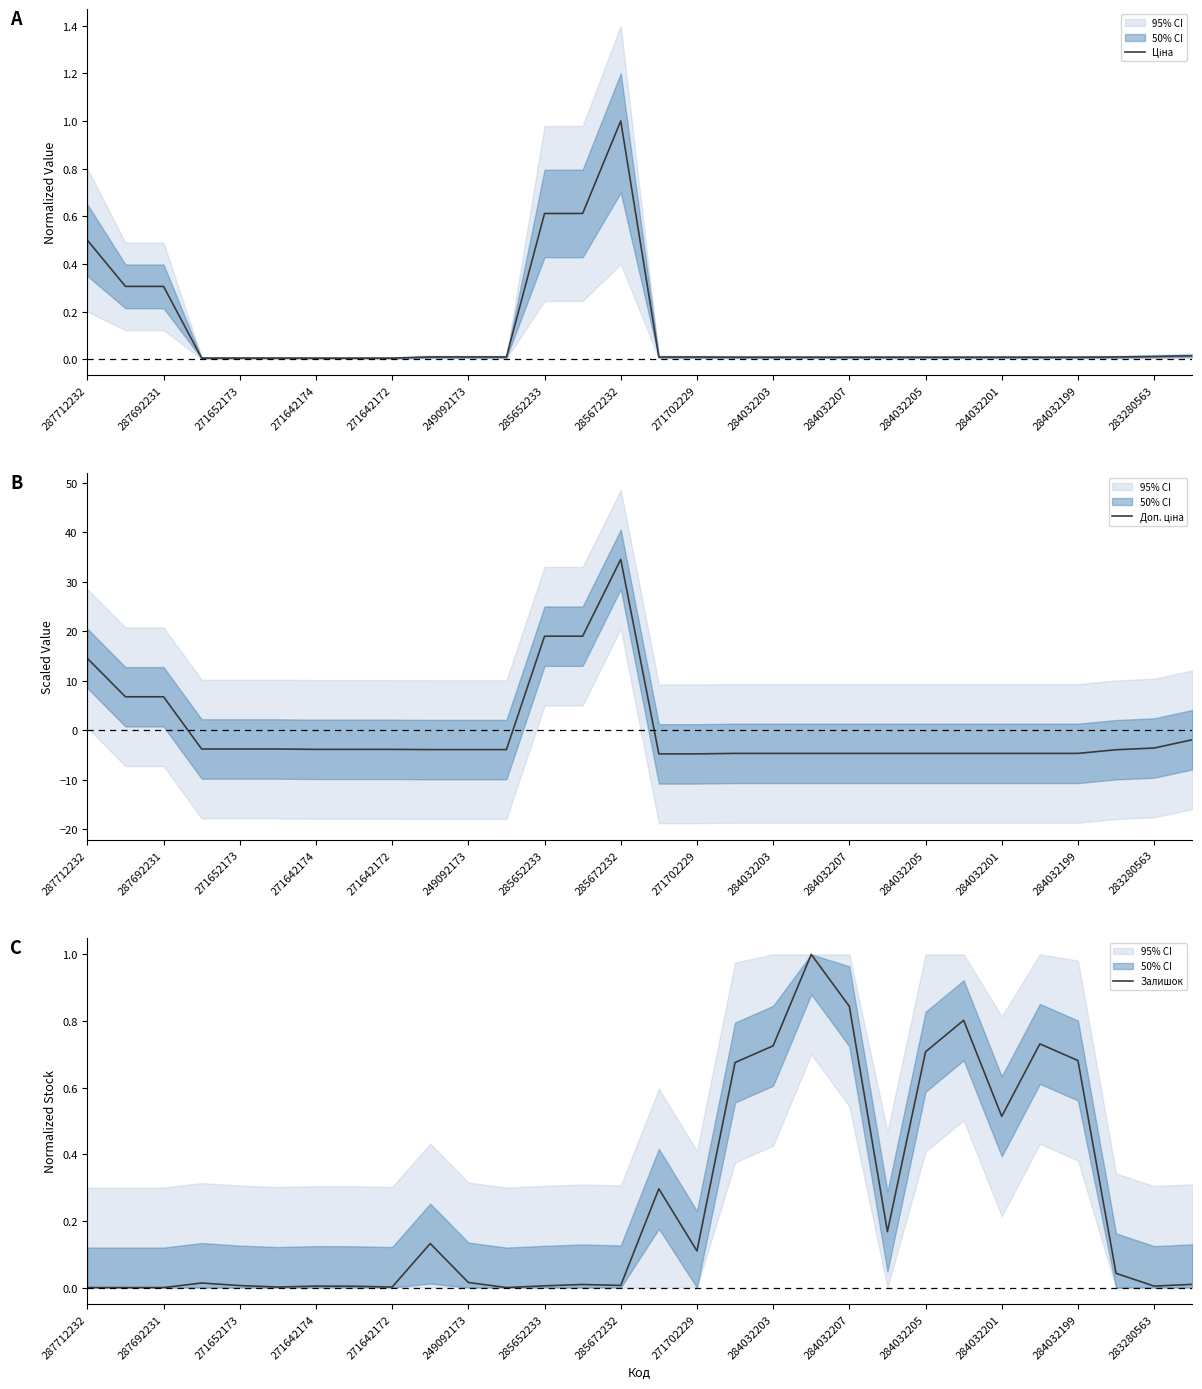

What is the maximum value for Залишок?

1.0